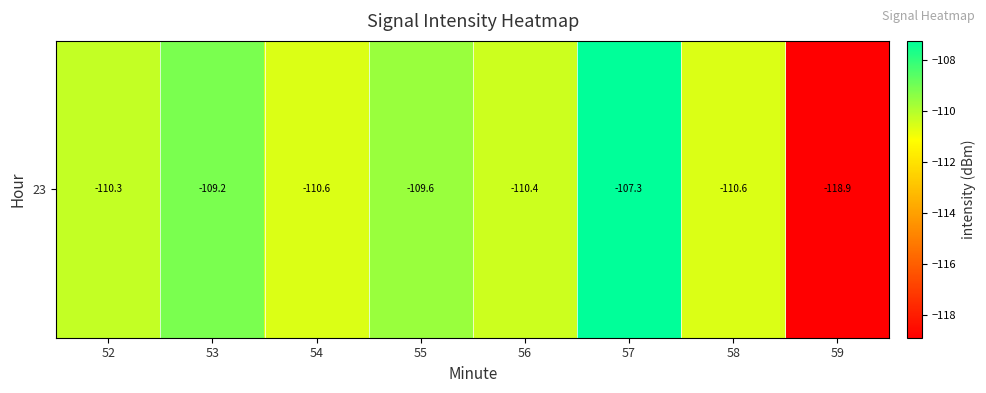

Rank the categories by value from highest to lowest.

57, 53, 55, 52, 56, 54, 58, 59